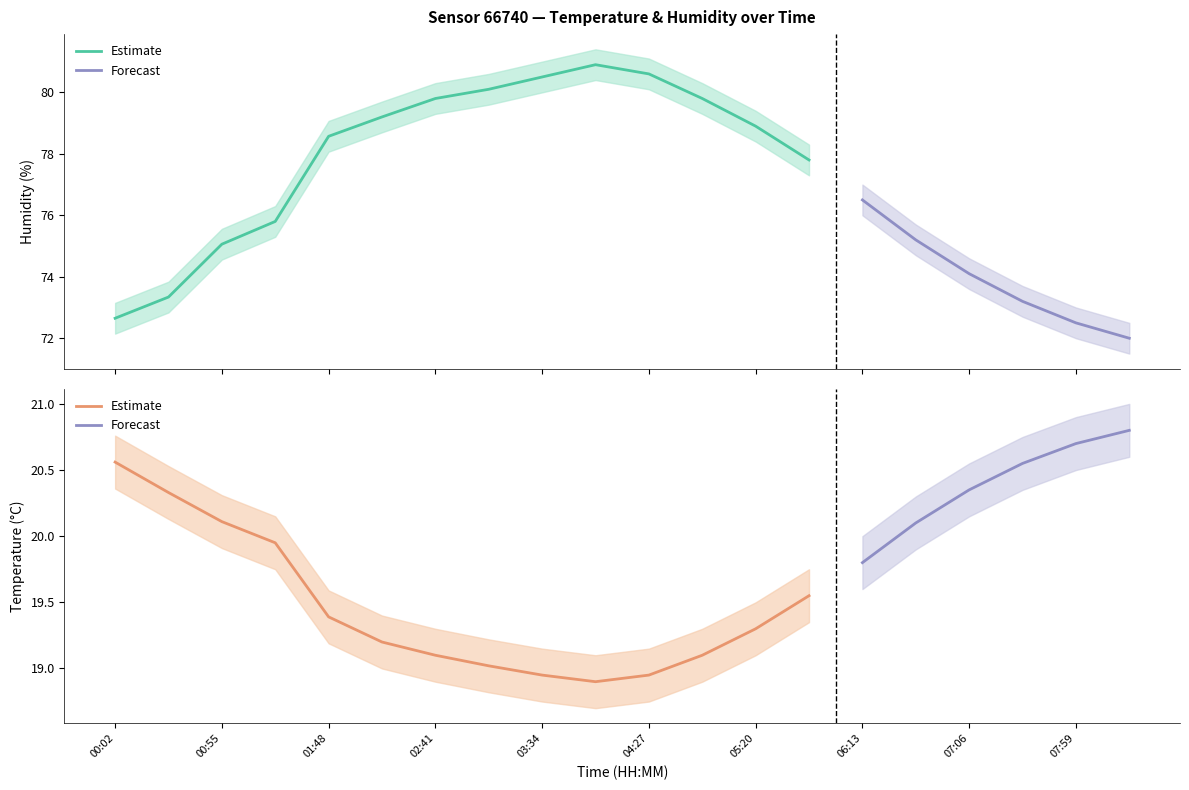

Which series has the largest total across all categories?

hum_upper